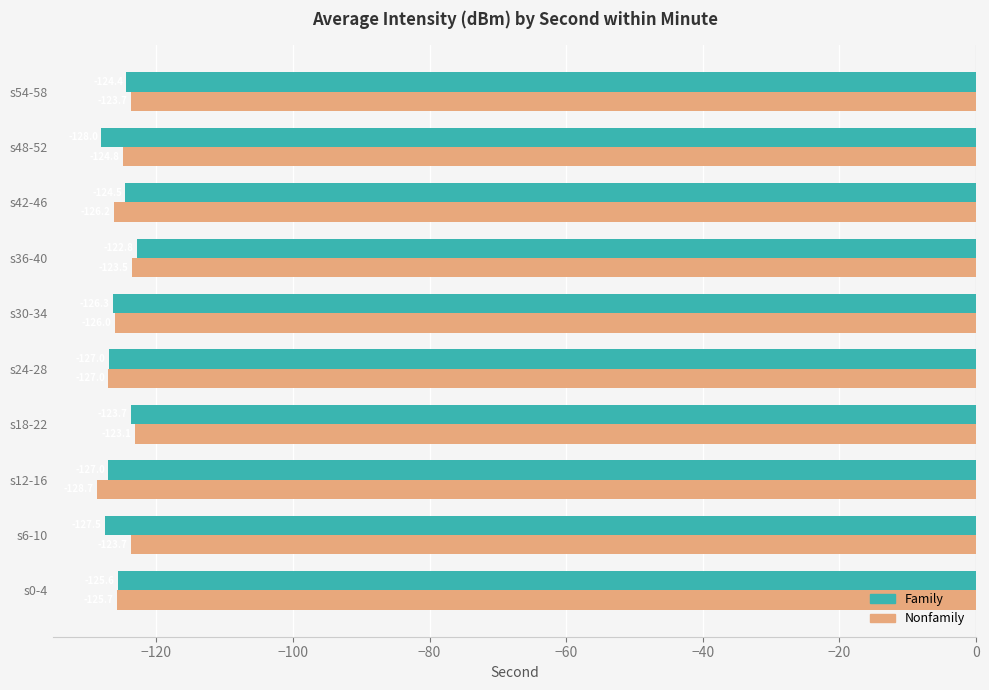

Is the value of Nonfamily at s48-52 greater than the value of Family at s36-40?

No